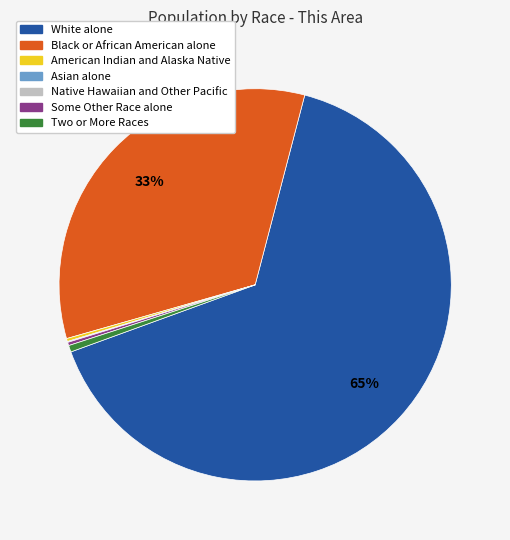

To the nearest percent, what portion does Two or More Races represent?

1%